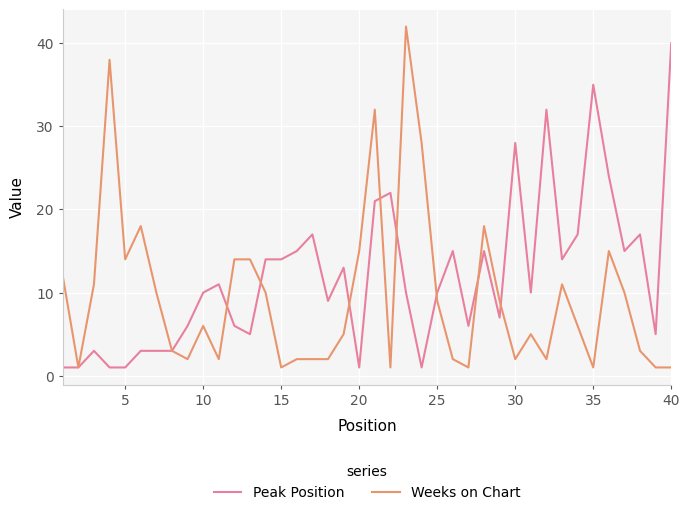

What is the minimum value for Weeks on Chart?

1